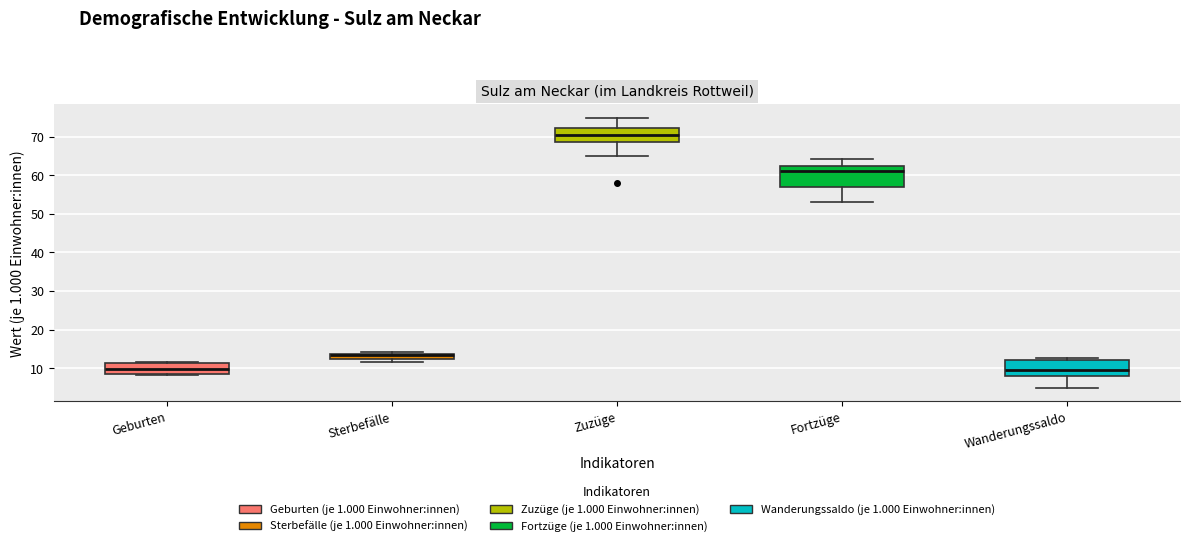

Where is the upper edge of the box for Geburten on the y-axis? The values are not printed on the chart, so give them approximately, as read against the axis.

11